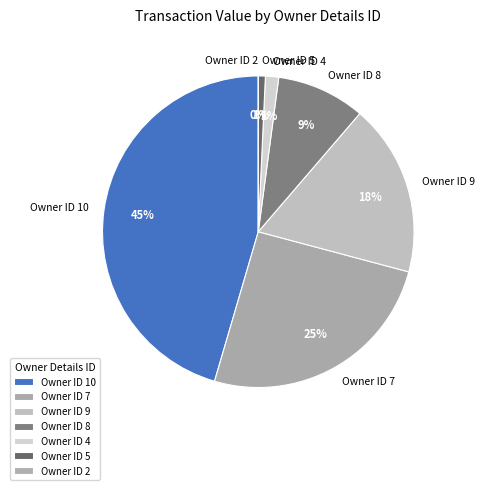

Is it true that 5 is 7% of the pie?

False